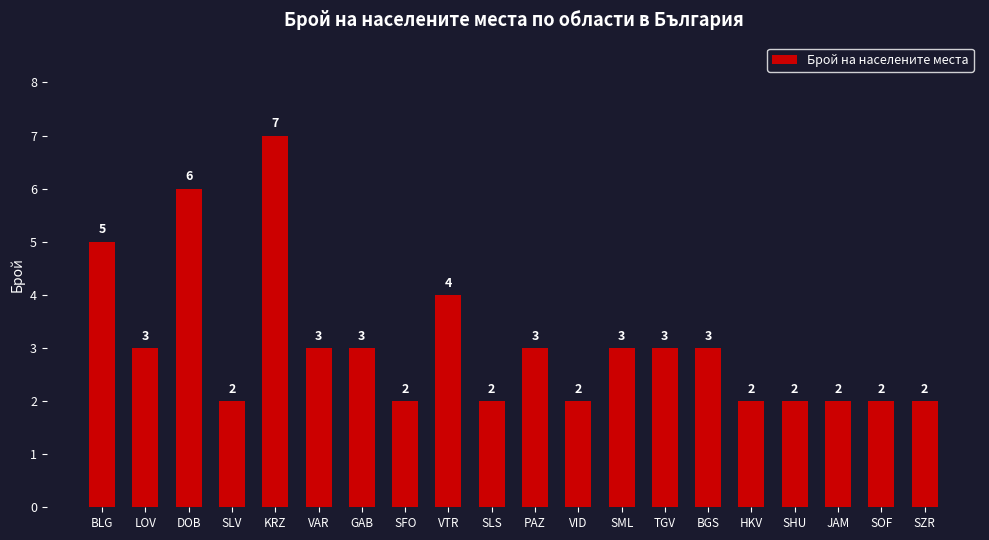

At which category does the chart reach its peak across all series?

KRZ